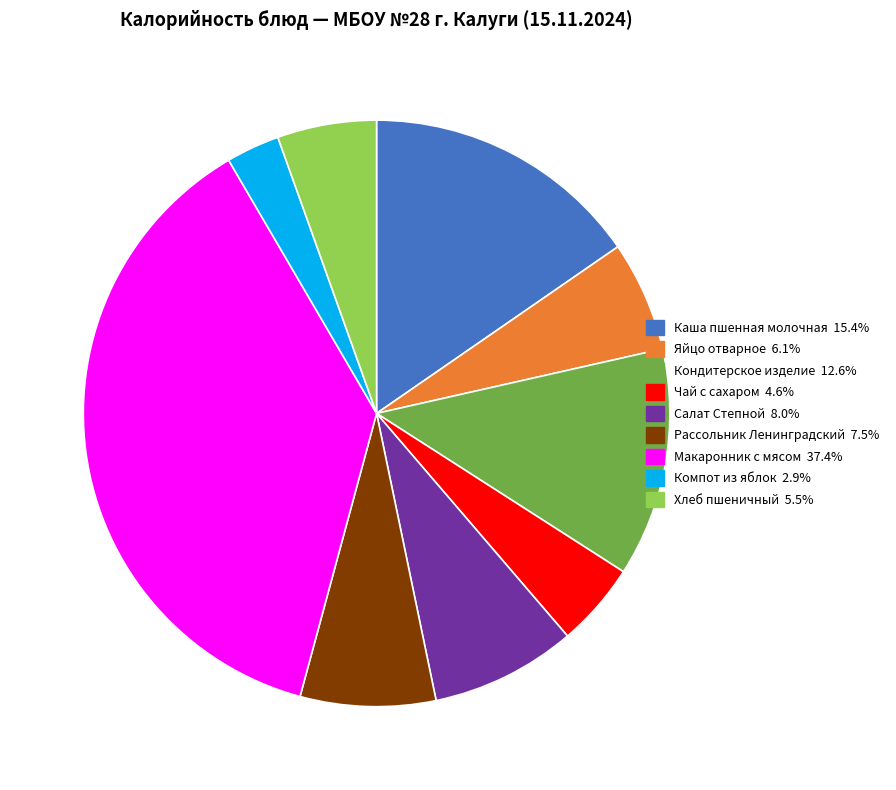

Do Кондитерское изделие and Каша пшенная молочная together represent more than half of the pie?

No